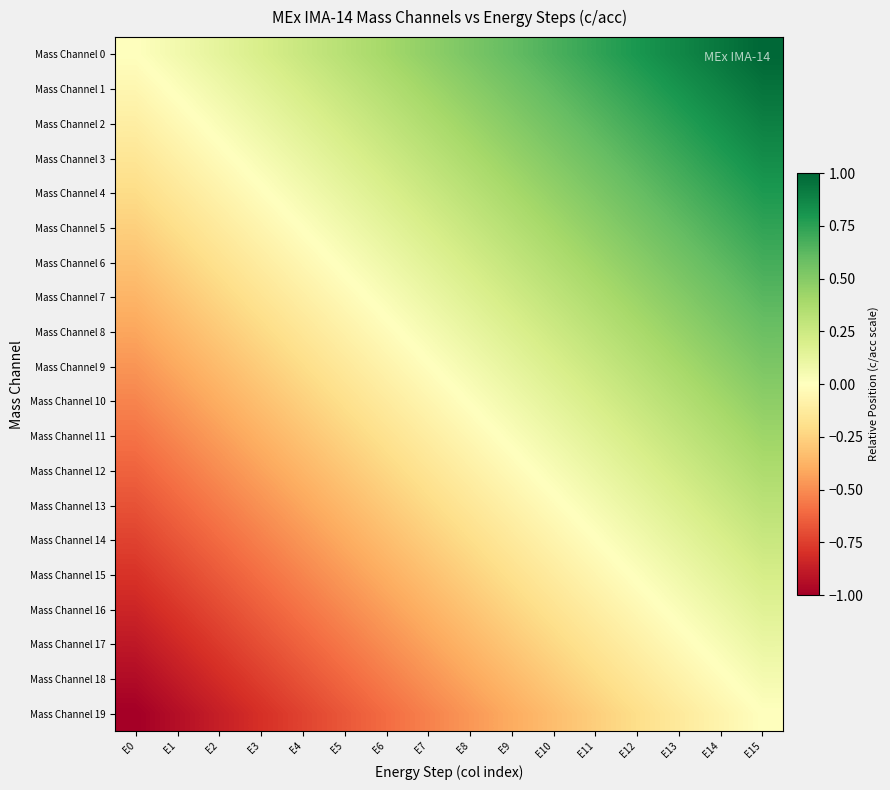

Reading left to right, extract all data points from this chart.

Mass Channel 0: E0=0.0	E1=0.1	E2=0.1	E3=0.2	E4=0.3	E5=0.3	E6=0.4	E7=0.5	E8=0.5	E9=0.6	E10=0.7	E11=0.7	E12=0.8	E13=0.9	E14=0.9	E15=1.0
Mass Channel 1: E0=-0.1	E1=0.0	E2=0.1	E3=0.1	E4=0.2	E5=0.3	E6=0.3	E7=0.4	E8=0.5	E9=0.5	E10=0.6	E11=0.7	E12=0.7	E13=0.8	E14=0.9	E15=0.9
Mass Channel 2: E0=-0.1	E1=-0.0	E2=0.0	E3=0.1	E4=0.2	E5=0.2	E6=0.3	E7=0.4	E8=0.4	E9=0.5	E10=0.6	E11=0.6	E12=0.7	E13=0.8	E14=0.8	E15=0.9
Mass Channel 3: E0=-0.2	E1=-0.1	E2=-0.0	E3=0.0	E4=0.1	E5=0.2	E6=0.2	E7=0.3	E8=0.4	E9=0.4	E10=0.5	E11=0.6	E12=0.6	E13=0.7	E14=0.8	E15=0.8
Mass Channel 4: E0=-0.2	E1=-0.1	E2=-0.1	E3=-0.0	E4=0.1	E5=0.1	E6=0.2	E7=0.3	E8=0.3	E9=0.4	E10=0.5	E11=0.5	E12=0.6	E13=0.7	E14=0.7	E15=0.8
Mass Channel 5: E0=-0.3	E1=-0.2	E2=-0.1	E3=-0.1	E4=0.0	E5=0.1	E6=0.1	E7=0.2	E8=0.3	E9=0.3	E10=0.4	E11=0.5	E12=0.5	E13=0.6	E14=0.7	E15=0.7
Mass Channel 6: E0=-0.3	E1=-0.2	E2=-0.2	E3=-0.1	E4=-0.0	E5=0.0	E6=0.1	E7=0.2	E8=0.2	E9=0.3	E10=0.4	E11=0.4	E12=0.5	E13=0.6	E14=0.6	E15=0.7
Mass Channel 7: E0=-0.4	E1=-0.3	E2=-0.2	E3=-0.2	E4=-0.1	E5=-0.0	E6=0.0	E7=0.1	E8=0.2	E9=0.2	E10=0.3	E11=0.4	E12=0.4	E13=0.5	E14=0.6	E15=0.6
Mass Channel 8: E0=-0.4	E1=-0.4	E2=-0.3	E3=-0.2	E4=-0.2	E5=-0.1	E6=-0.0	E7=0.0	E8=0.1	E9=0.2	E10=0.2	E11=0.3	E12=0.4	E13=0.4	E14=0.5	E15=0.6
Mass Channel 9: E0=-0.5	E1=-0.4	E2=-0.3	E3=-0.3	E4=-0.2	E5=-0.1	E6=-0.1	E7=-0.0	E8=0.1	E9=0.1	E10=0.2	E11=0.3	E12=0.3	E13=0.4	E14=0.5	E15=0.5
Mass Channel 10: E0=-0.5	E1=-0.5	E2=-0.4	E3=-0.3	E4=-0.3	E5=-0.2	E6=-0.1	E7=-0.1	E8=0.0	E9=0.1	E10=0.1	E11=0.2	E12=0.3	E13=0.3	E14=0.4	E15=0.5
Mass Channel 11: E0=-0.6	E1=-0.5	E2=-0.4	E3=-0.4	E4=-0.3	E5=-0.2	E6=-0.2	E7=-0.1	E8=-0.0	E9=0.0	E10=0.1	E11=0.2	E12=0.2	E13=0.3	E14=0.4	E15=0.4
Mass Channel 12: E0=-0.6	E1=-0.6	E2=-0.5	E3=-0.4	E4=-0.4	E5=-0.3	E6=-0.2	E7=-0.2	E8=-0.1	E9=-0.0	E10=0.0	E11=0.1	E12=0.2	E13=0.2	E14=0.3	E15=0.4
Mass Channel 13: E0=-0.7	E1=-0.6	E2=-0.6	E3=-0.5	E4=-0.4	E5=-0.4	E6=-0.3	E7=-0.2	E8=-0.2	E9=-0.1	E10=-0.0	E11=0.0	E12=0.1	E13=0.2	E14=0.2	E15=0.3
Mass Channel 14: E0=-0.7	E1=-0.7	E2=-0.6	E3=-0.5	E4=-0.5	E5=-0.4	E6=-0.3	E7=-0.3	E8=-0.2	E9=-0.1	E10=-0.1	E11=-0.0	E12=0.1	E13=0.1	E14=0.2	E15=0.3
Mass Channel 15: E0=-0.8	E1=-0.7	E2=-0.7	E3=-0.6	E4=-0.5	E5=-0.5	E6=-0.4	E7=-0.3	E8=-0.3	E9=-0.2	E10=-0.1	E11=-0.1	E12=0.0	E13=0.1	E14=0.1	E15=0.2
Mass Channel 16: E0=-0.8	E1=-0.8	E2=-0.7	E3=-0.6	E4=-0.6	E5=-0.5	E6=-0.4	E7=-0.4	E8=-0.3	E9=-0.2	E10=-0.2	E11=-0.1	E12=-0.0	E13=0.0	E14=0.1	E15=0.2
Mass Channel 17: E0=-0.9	E1=-0.8	E2=-0.8	E3=-0.7	E4=-0.6	E5=-0.6	E6=-0.5	E7=-0.4	E8=-0.4	E9=-0.3	E10=-0.2	E11=-0.2	E12=-0.1	E13=-0.0	E14=0.0	E15=0.1
Mass Channel 18: E0=-0.9	E1=-0.9	E2=-0.8	E3=-0.7	E4=-0.7	E5=-0.6	E6=-0.5	E7=-0.5	E8=-0.4	E9=-0.3	E10=-0.3	E11=-0.2	E12=-0.1	E13=-0.1	E14=-0.0	E15=0.1
Mass Channel 19: E0=-1.0	E1=-0.9	E2=-0.9	E3=-0.8	E4=-0.7	E5=-0.7	E6=-0.6	E7=-0.5	E8=-0.5	E9=-0.4	E10=-0.3	E11=-0.3	E12=-0.2	E13=-0.1	E14=-0.1	E15=0.0